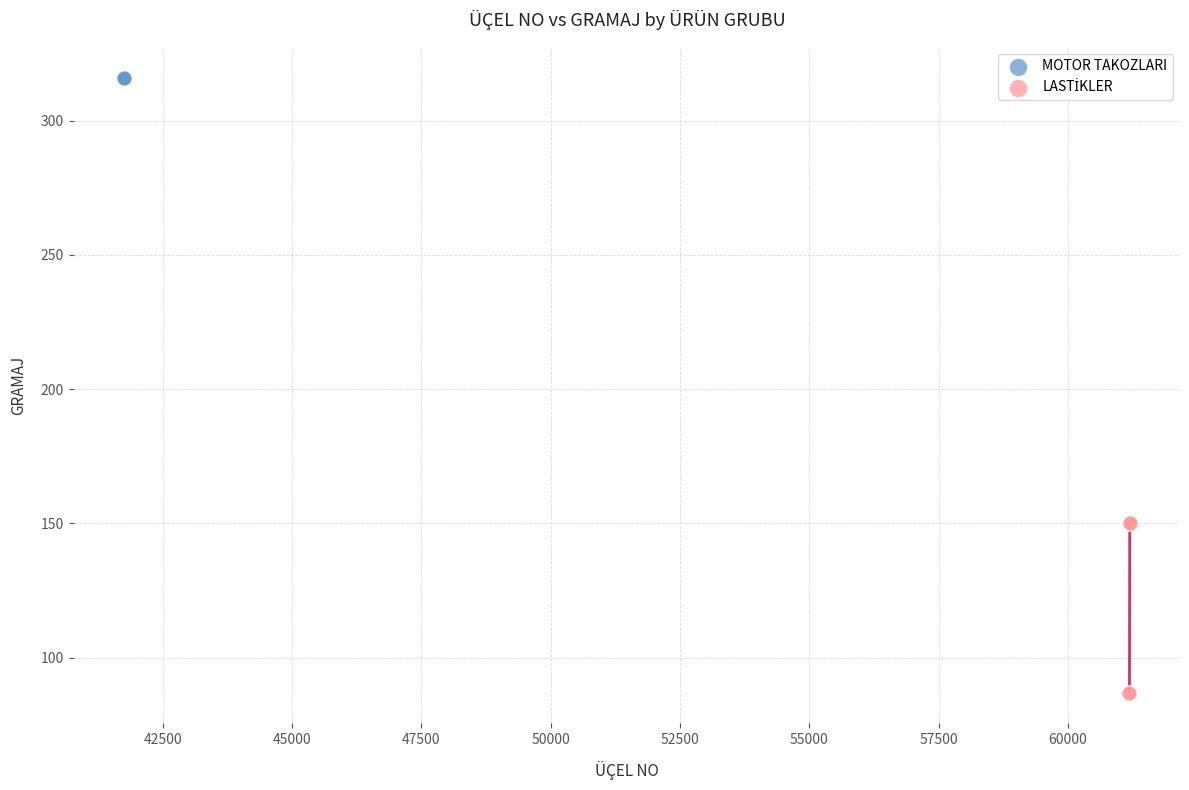

Which series reaches the maximum Y coordinate?

MOTOR TAKOZLARI